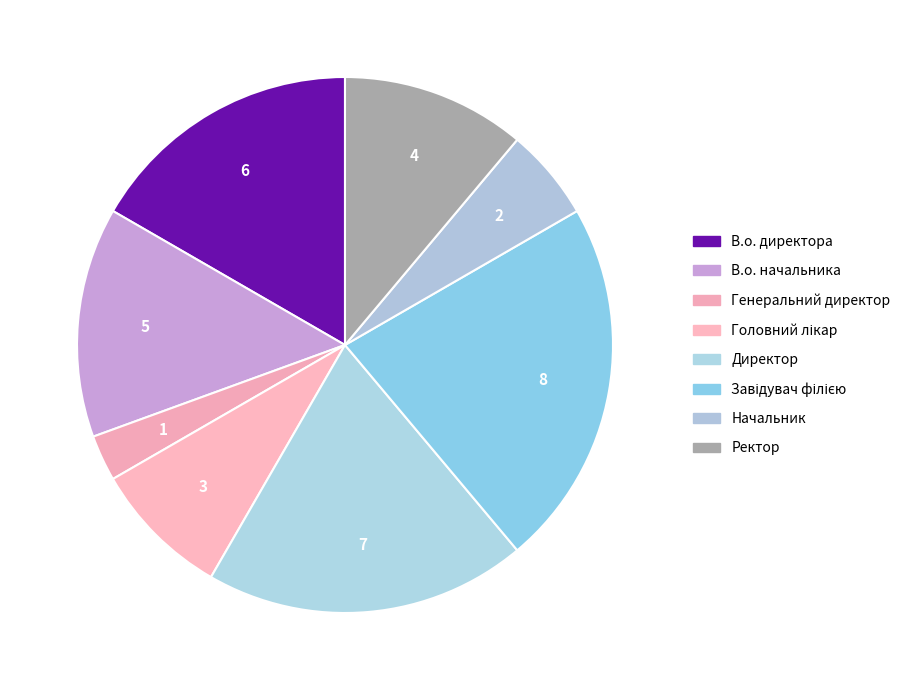

True or false: Начальник accounts for 1% of the total.

False